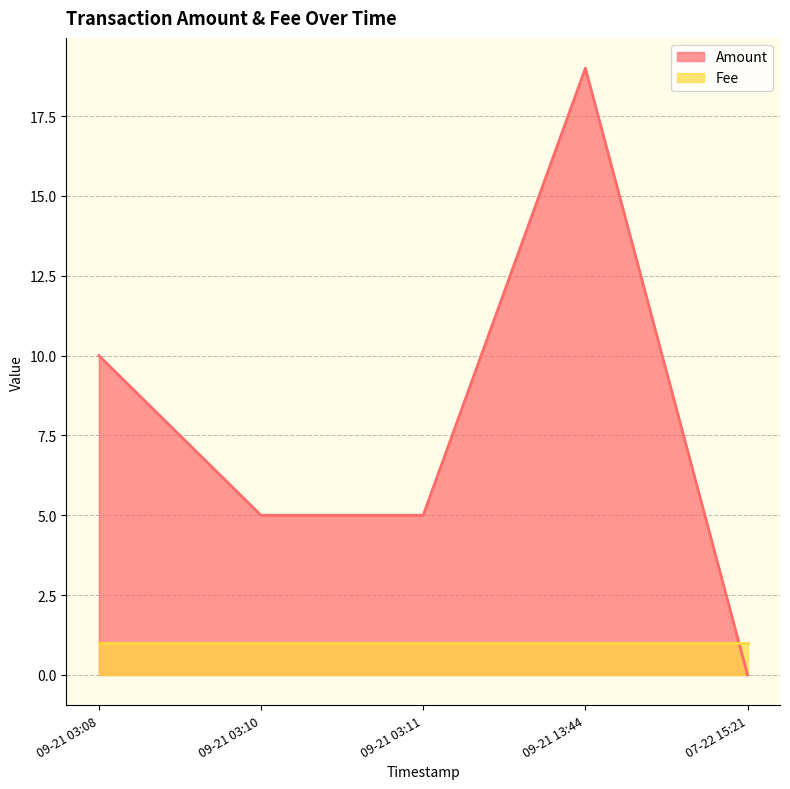

The Fee series shows 0 at 09-21 13:44. True or false?

False